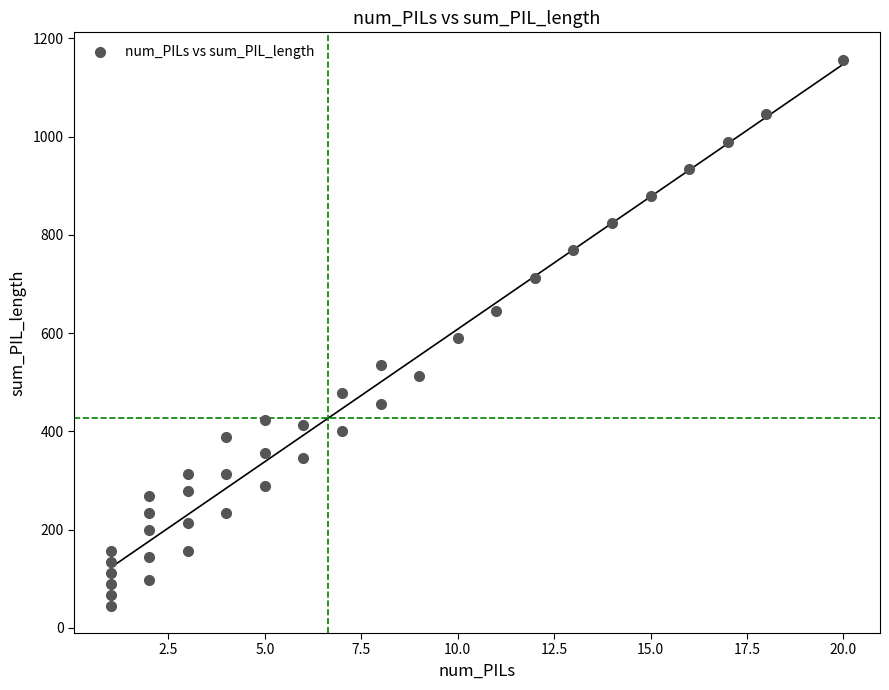

What is the range of X values (max minus min)?

19.0